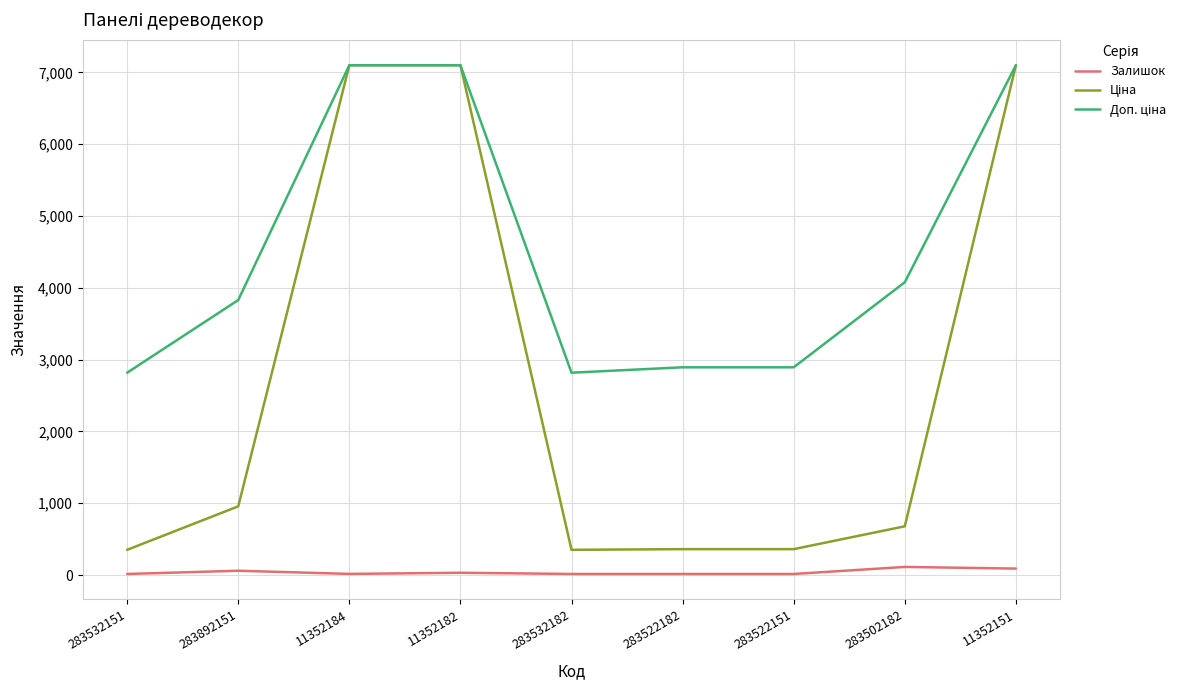

What is the maximum value shown in the chart?

7098.8